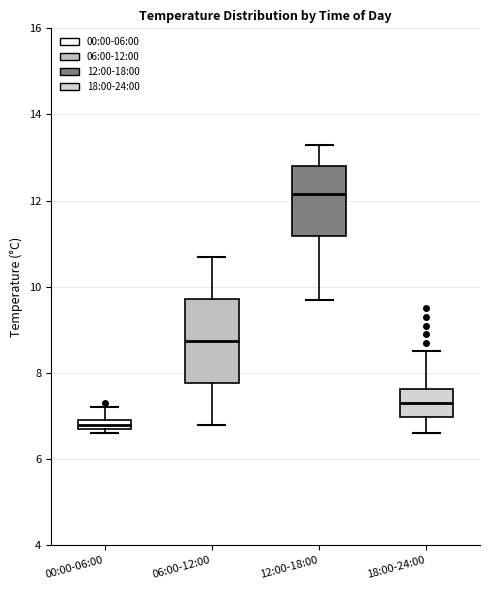

Which box has the lowest median line?

00:00-06:00